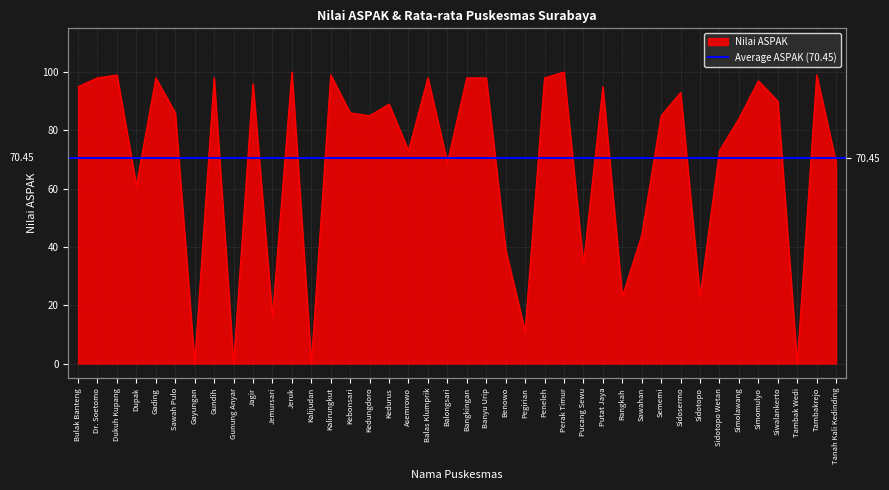

Is it true that the value at Gundih is 137?

False